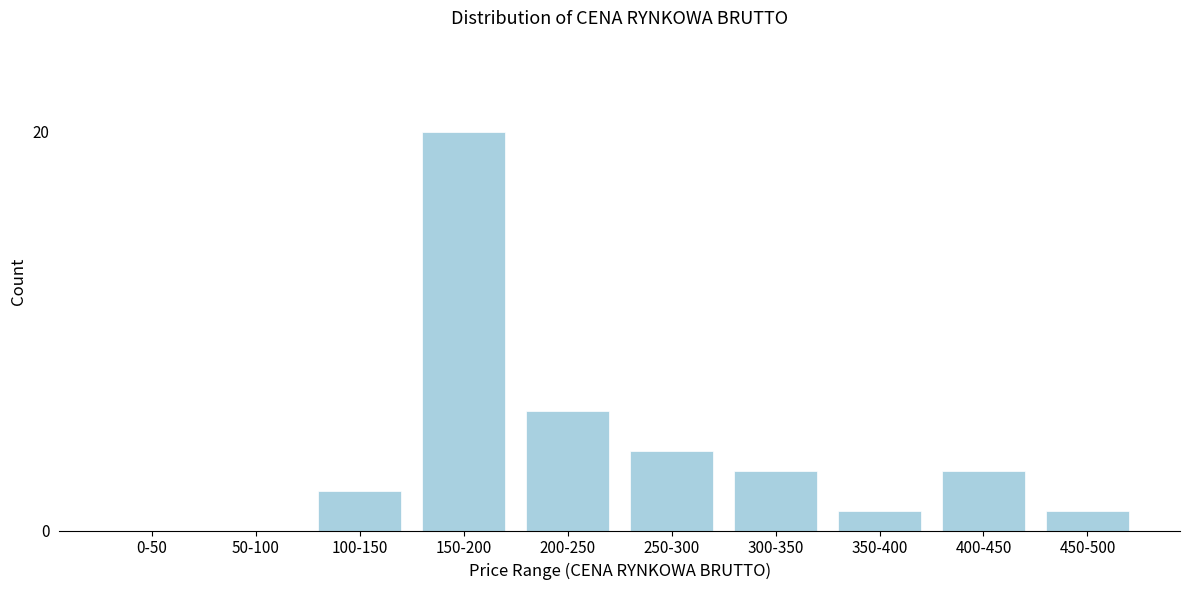

Reading left to right, extract all data points from this chart.

0-50=0	50-100=0	100-150=2	150-200=20	200-250=6	250-300=4	300-350=3	350-400=1	400-450=3	450-500=1